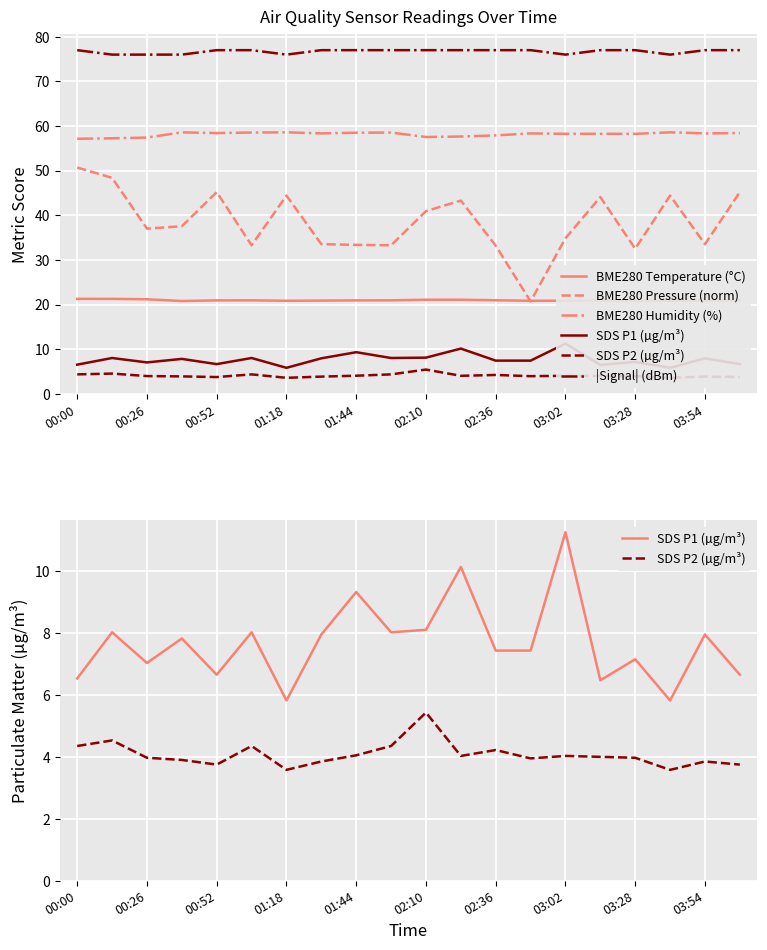

True or false: BME280 Temperature (°C) and |Signal| (dBm) intersect in this chart.

False